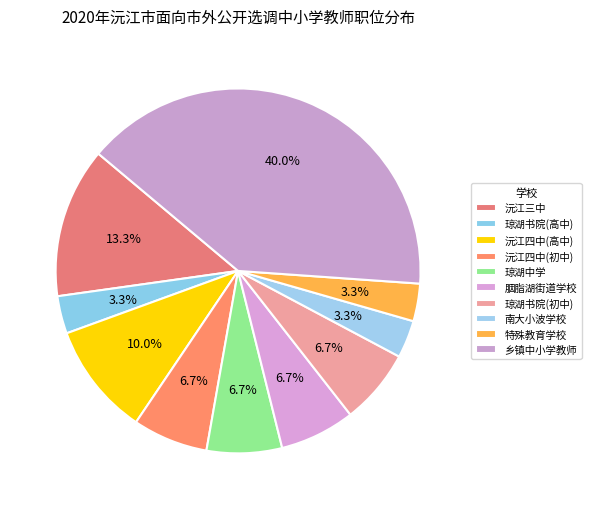

What is the smallest slice in the pie chart?

琼湖书院(高中)